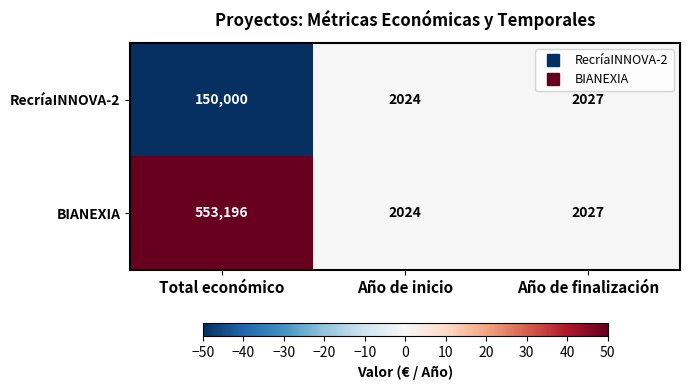

What is the spread (max minus min) of values at Total económico?

403196